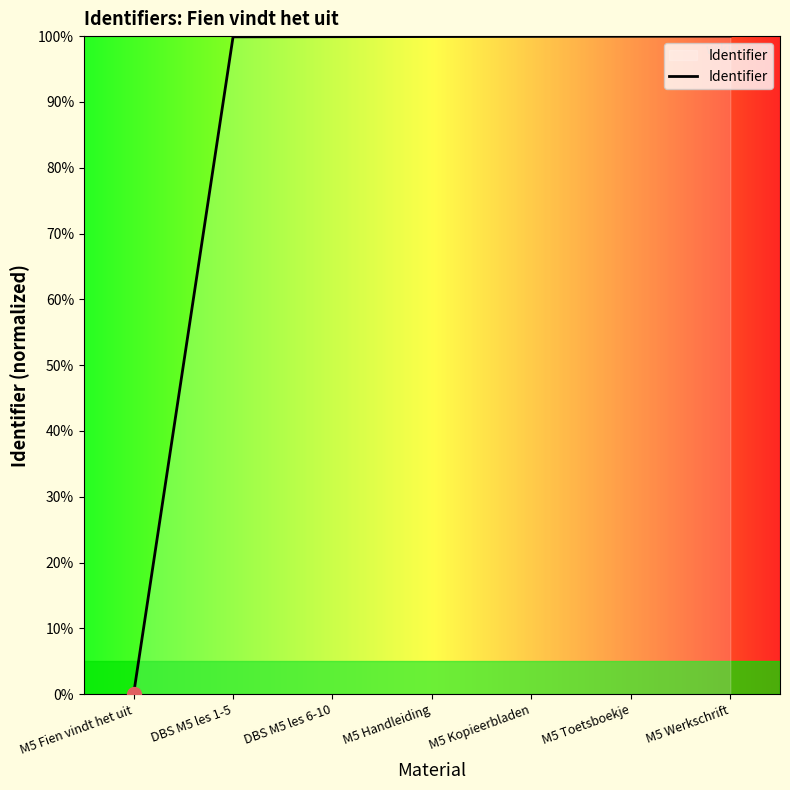

What position from the right is M5 Fien vindt het uit?

7